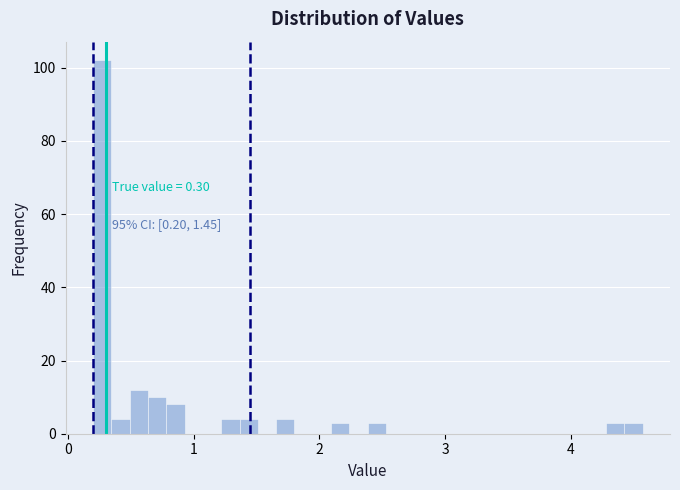

Around what value on the x-axis is the tallest bar? Give the approximate position of its centre, as read against the axis.

0.3